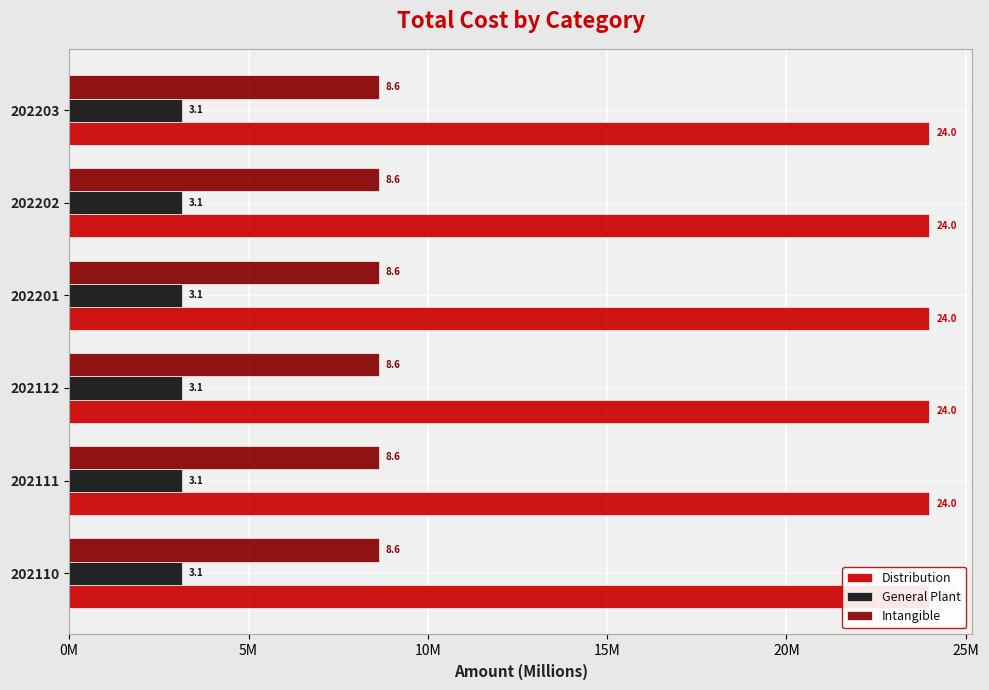

What is the highest value of the Distribution series?

23984135.6